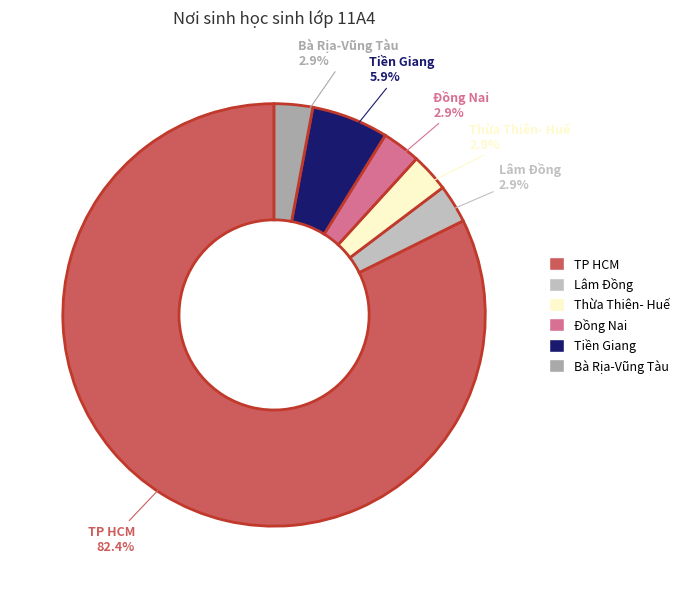

Does TP HCM represent more than half of the total?

Yes